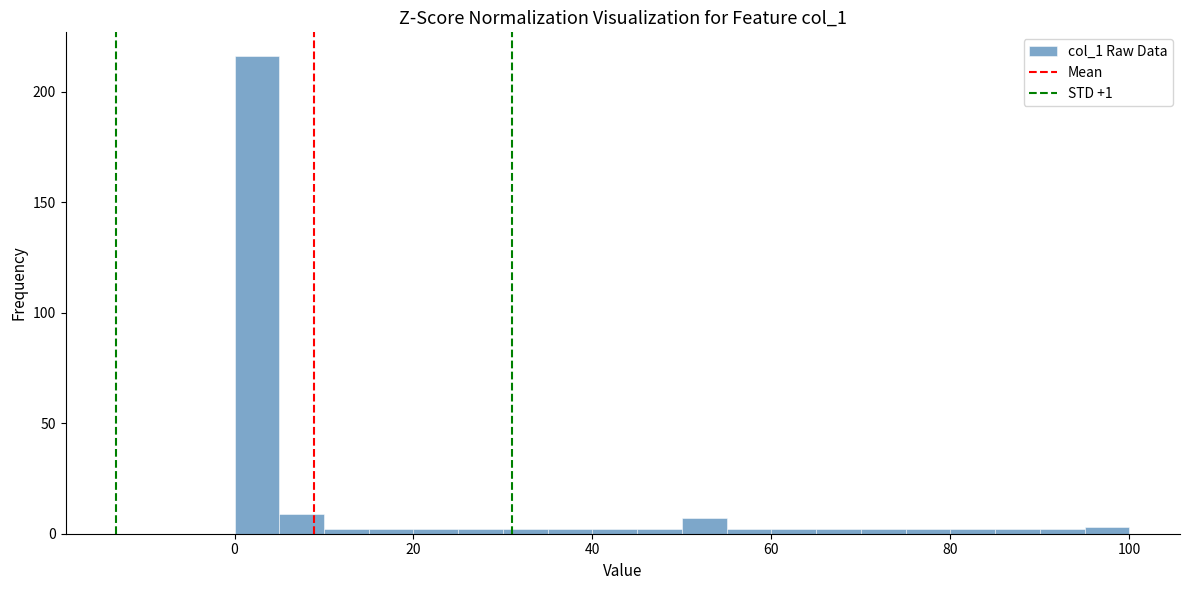

Around what value on the x-axis is the tallest bar? Give the approximate position of its centre, as read against the axis.

2